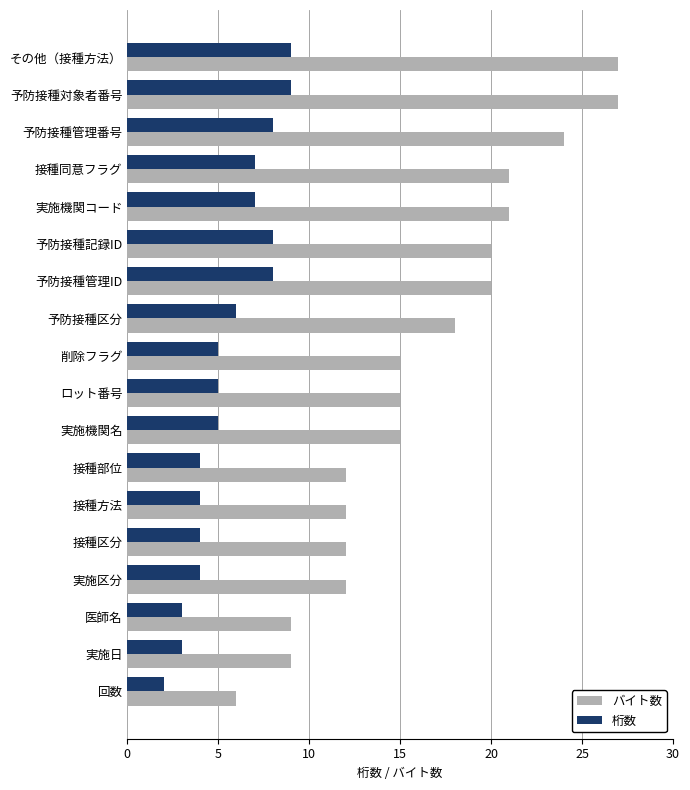

True or false: バイト数 has a value of 27 at その他（接種方法）.

True